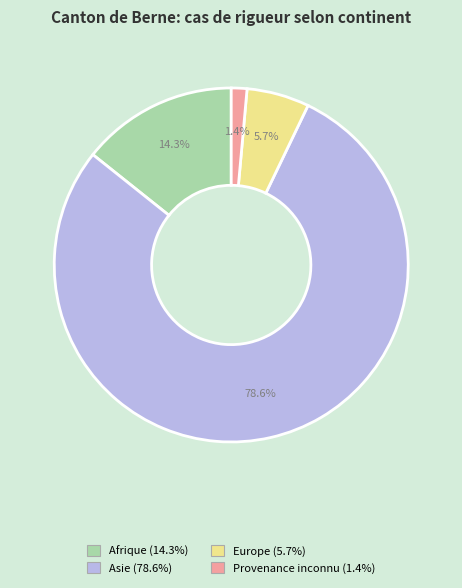

True or false: Europe accounts for 1% of the total.

False